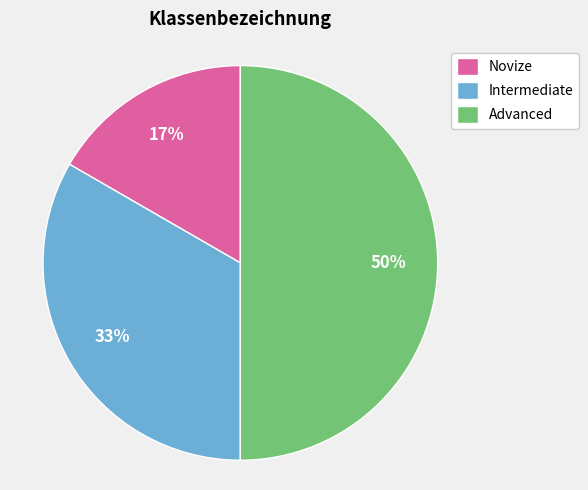

Is it true that Novize is 31% of the pie?

False